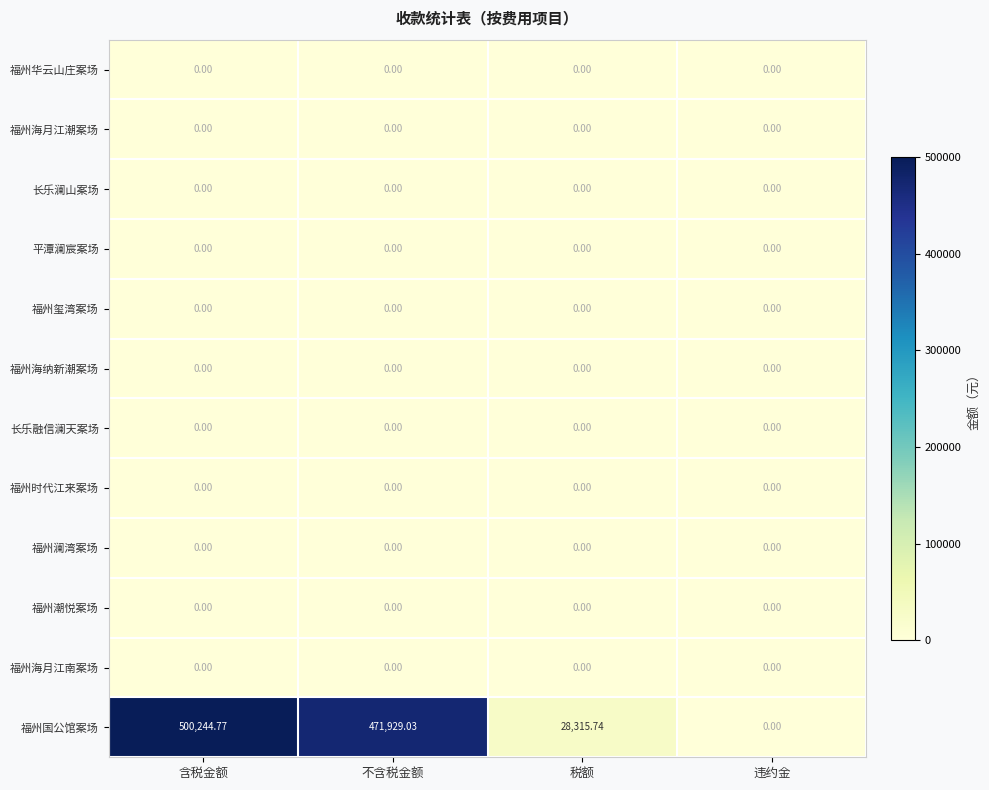

List the labels in order of 福州国公馆案场 value, largest first.

含税金额, 不含税金额, 税额, 违约金